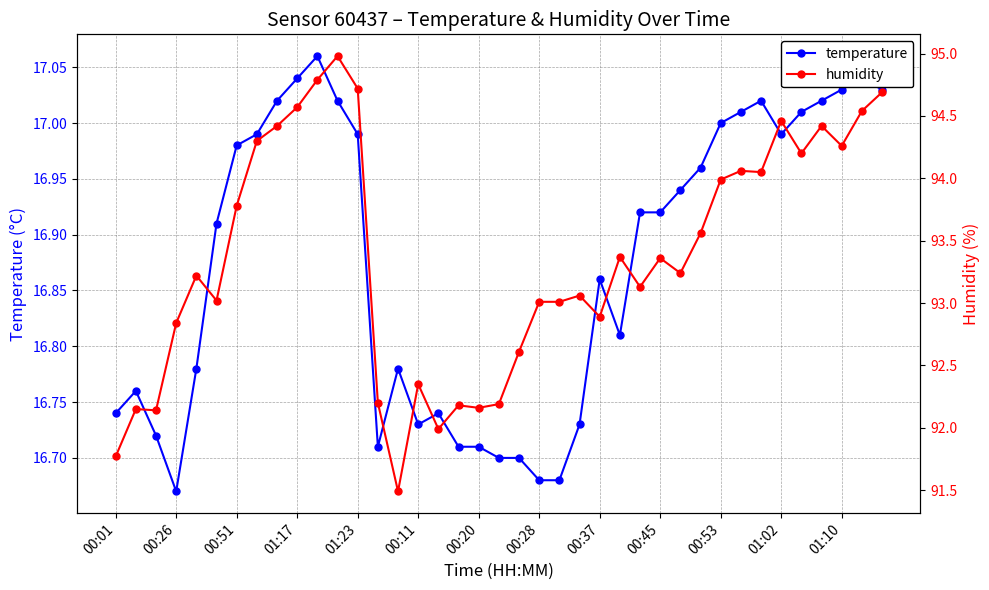

Rank the series by their maximum value, from lowest to highest.

temperature, humidity